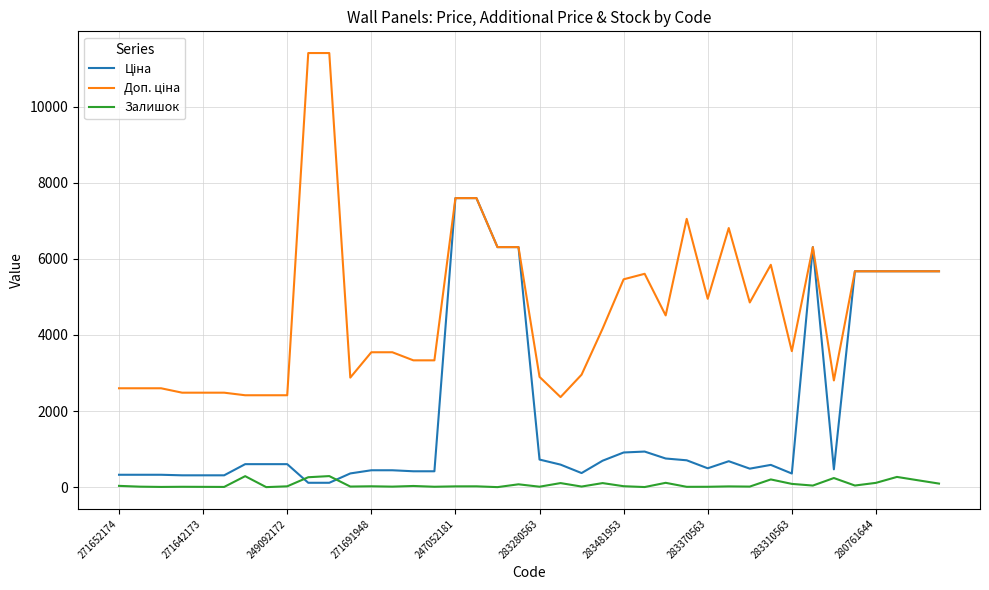

What is the maximum value for Залишок?

290.0